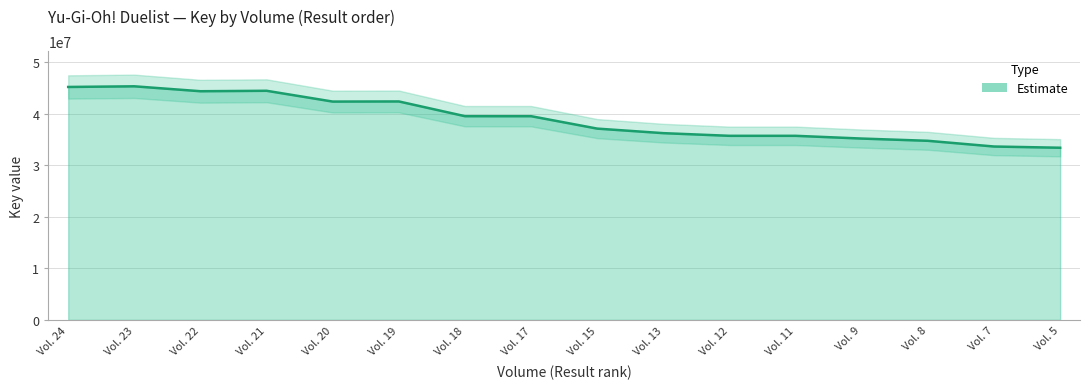

List the labels in order of value, largest first.

Vol. 23, Vol. 24, Vol. 21, Vol. 22, Vol. 19, Vol. 20, Vol. 18, Vol. 17, Vol. 15, Vol. 13, Vol. 12, Vol. 11, Vol. 9, Vol. 8, Vol. 7, Vol. 5